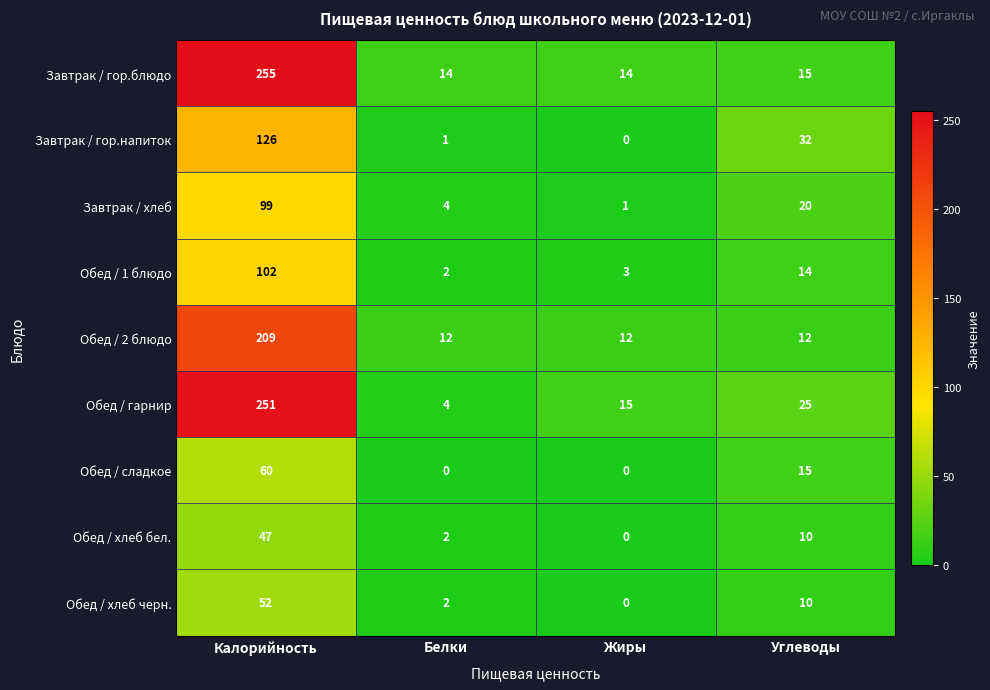

The value of Обед / гарнир at Белки is 7. True or false?

False